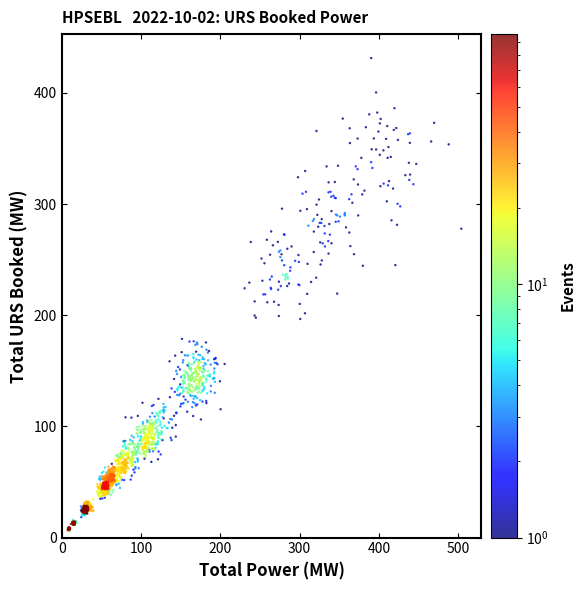

What is the range of Y values (max minus min)?

431.3